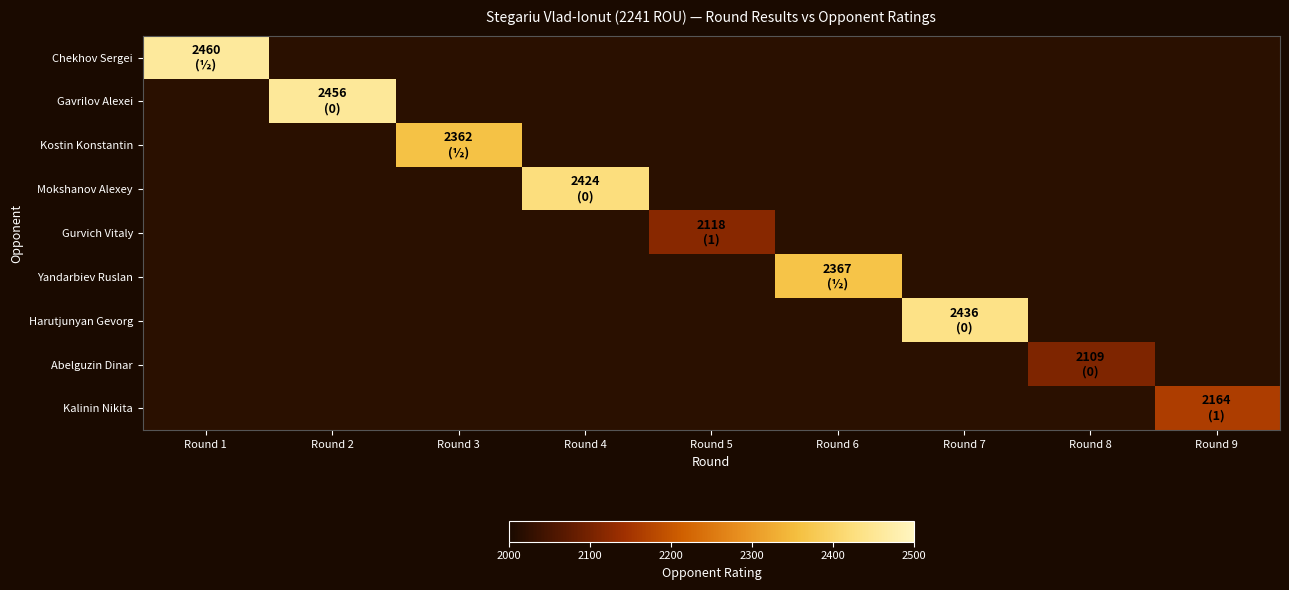

How many values in Kalinin Nikita are above zero?

1